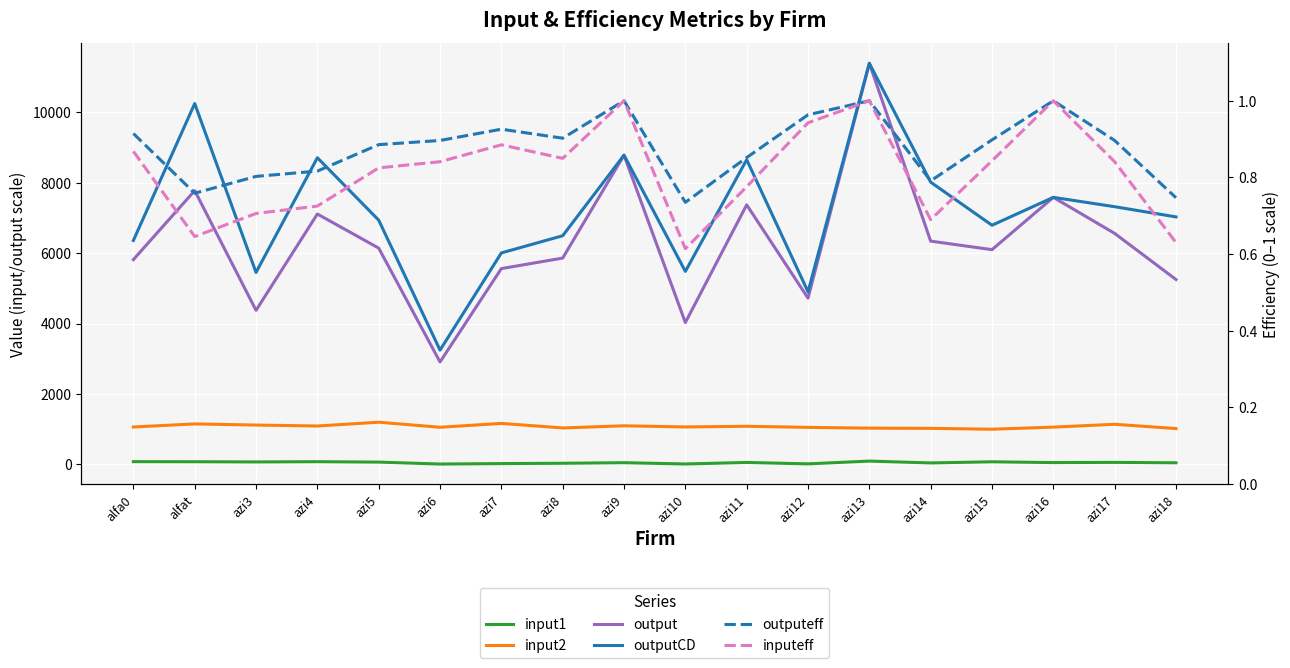

What is the label of the 10th point from the right?

azi9